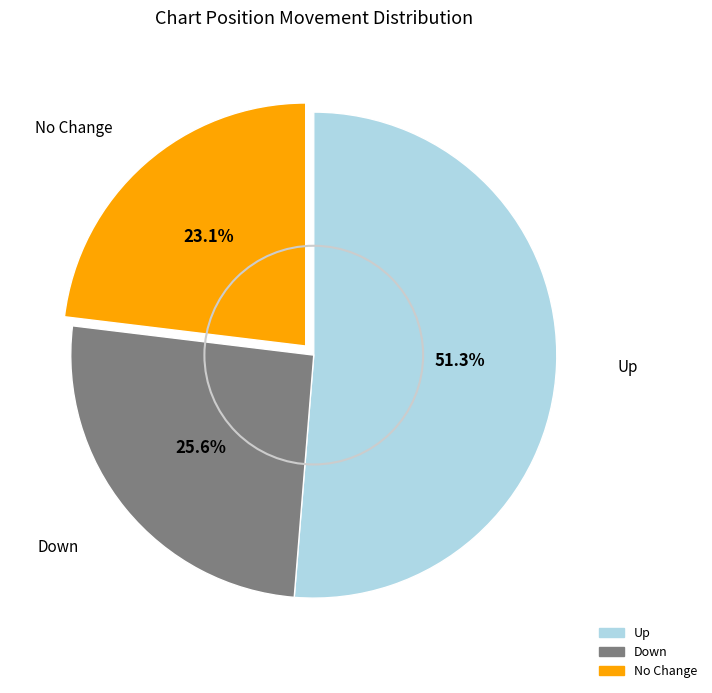

Is there any slice that represents more than half of the pie?

Yes